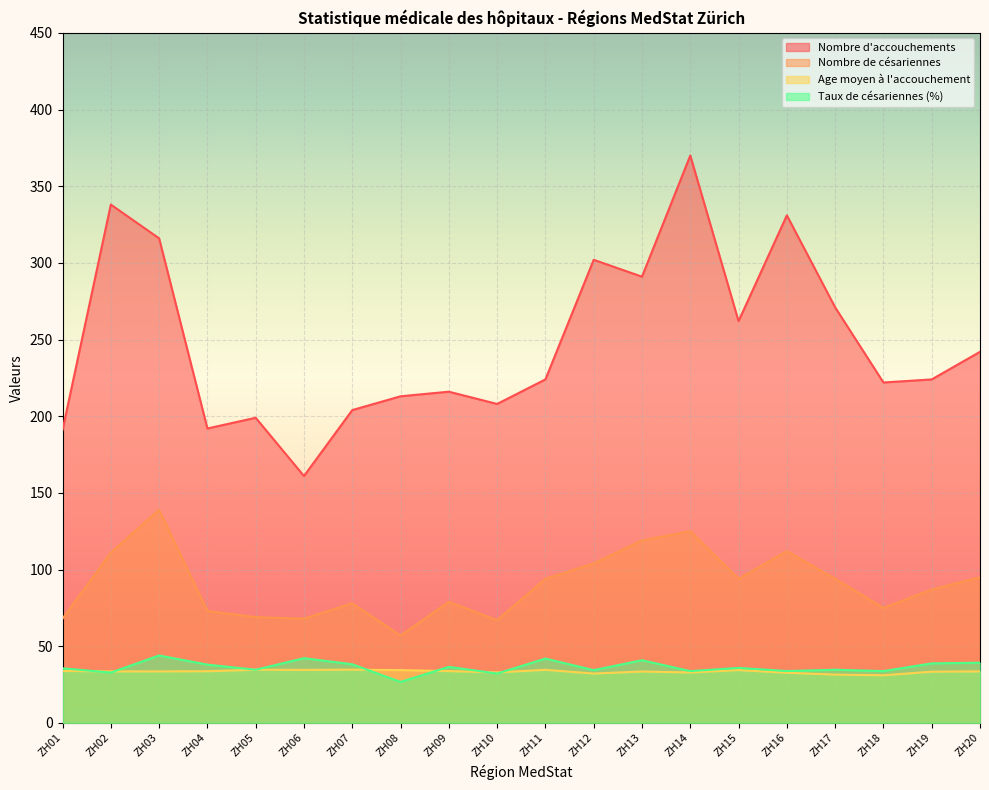

Reading left to right, what are all the values shown in this chart?

Nombre d'accouchements: 191.0	338.0	316.0	192.0	199.0	161.0	204.0	213.0	216.0	208.0	224.0	302.0	291.0	370.0	262.0	331.0	271.0	222.0	224.0	242.0
Nombre de césariennes: 68.0	111.0	139.0	73.0	69.0	68.0	78.0	57.0	79.0	67.0	94.0	104.0	119.0	125.0	94.0	112.0	94.0	75.0	87.0	95.0
Age moyen à l'accouchement: 33.9	33.6	33.6	33.7	34.7	34.6	34.8	34.5	33.8	32.9	34.6	32.2	33.5	32.9	34.5	32.7	31.5	31.1	33.4	33.6
Taux de césariennes (%): 35.6	32.8	44.0	38.0	34.7	42.2	38.2	26.8	36.6	32.2	42.0	34.4	40.9	33.8	35.9	33.8	34.7	33.8	38.8	39.3